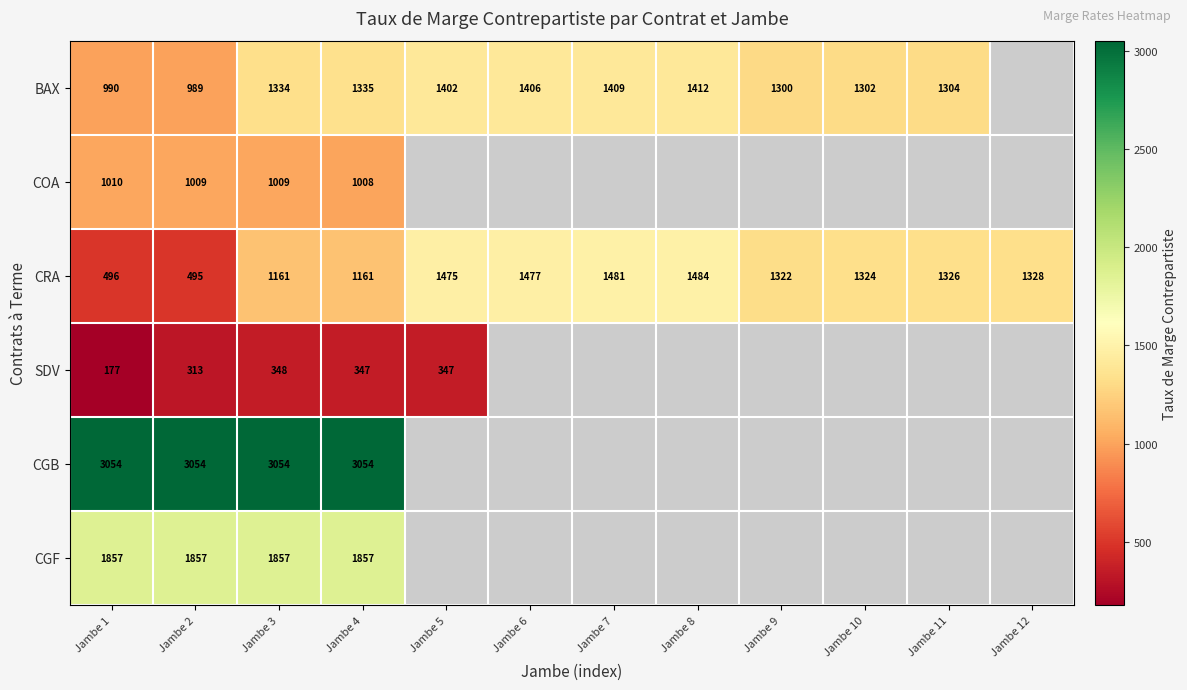

At how many categories does at least one series exceed 2546?

4